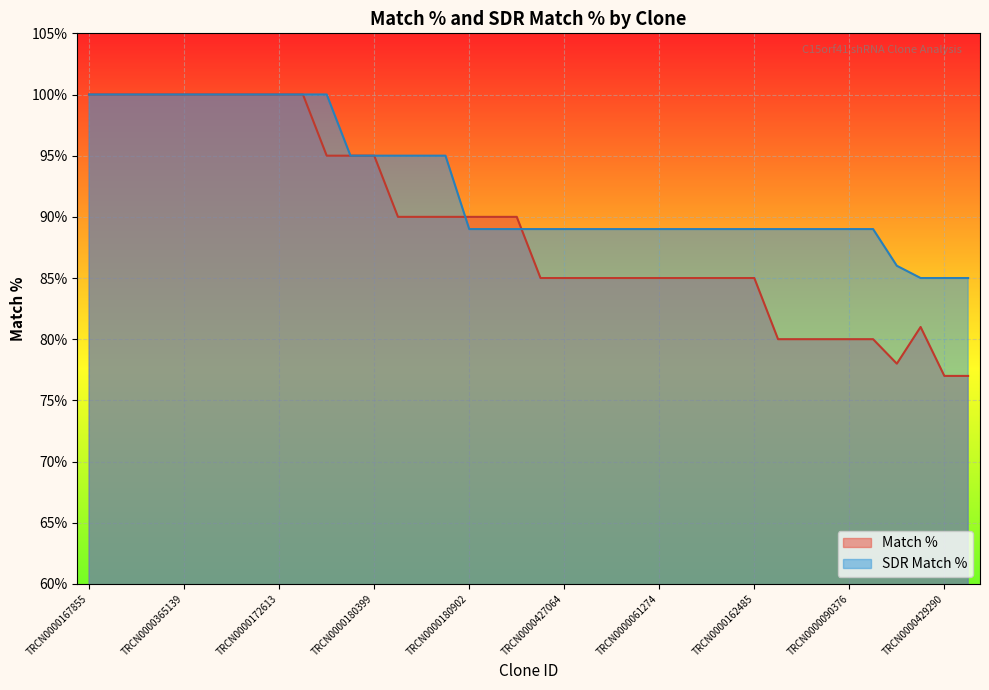

How many lines are shown in the chart?

2